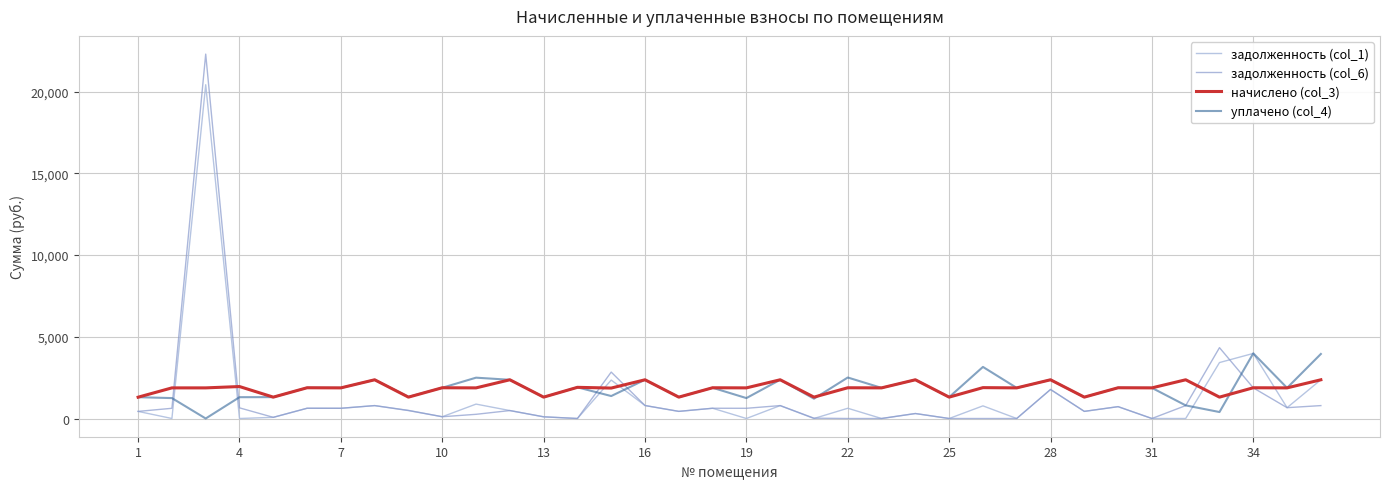

Which series has the widest spread of values?

задолженность (col_6)